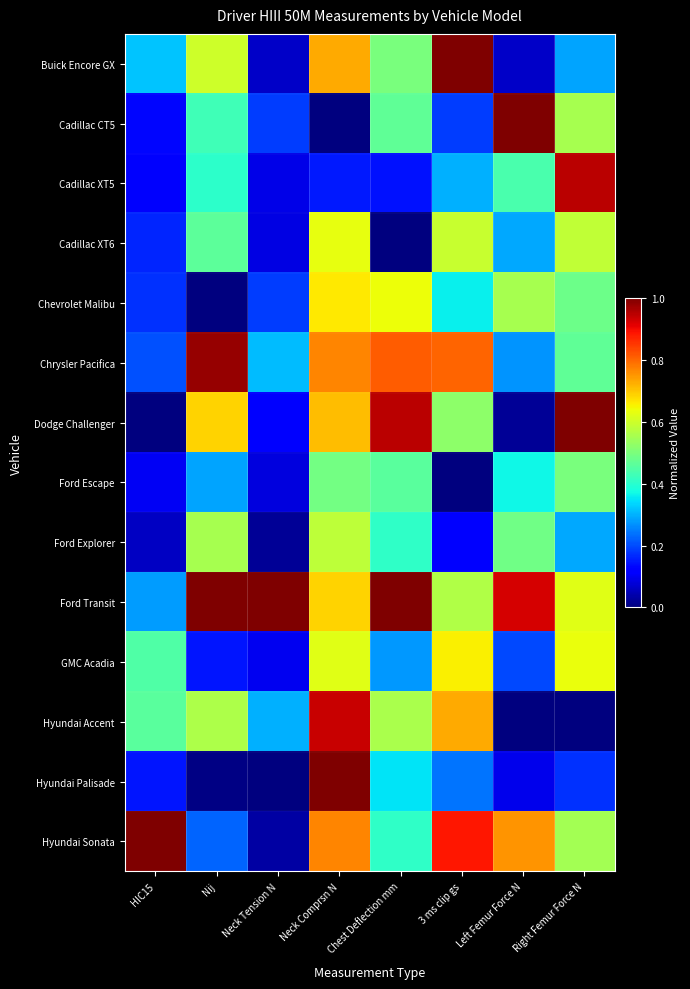

Which label corresponds to the largest value in the chart?

3 ms clip gs